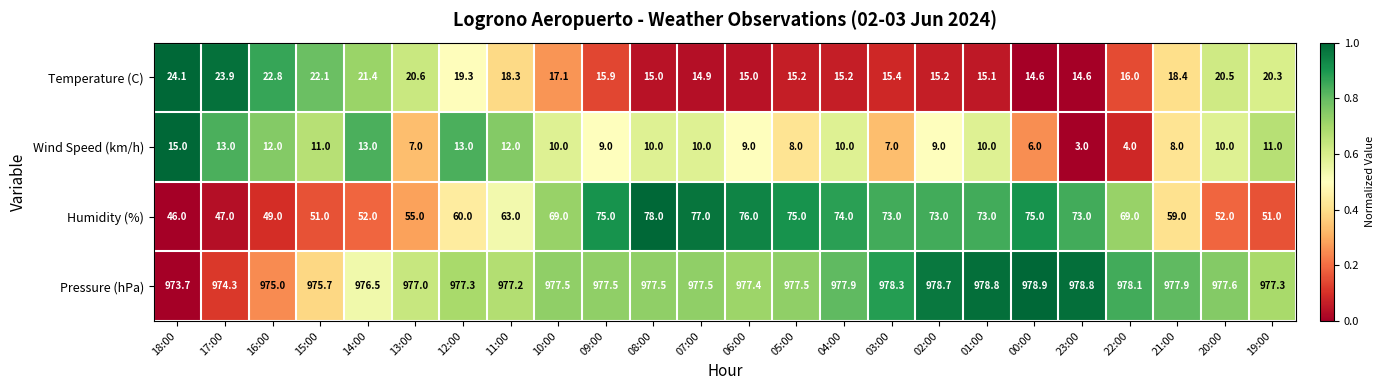

Is it true that Wind Speed (km/h) equals 3.0 at 23:00?

True